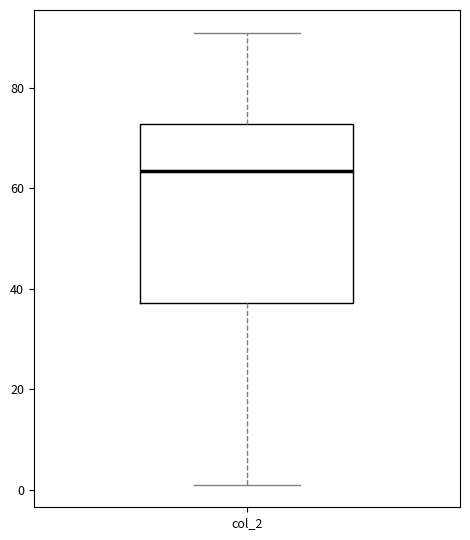

Where does the median line of the box for col_2 sit on the y-axis? The values are not printed on the chart, so give them approximately, as read against the axis.

64